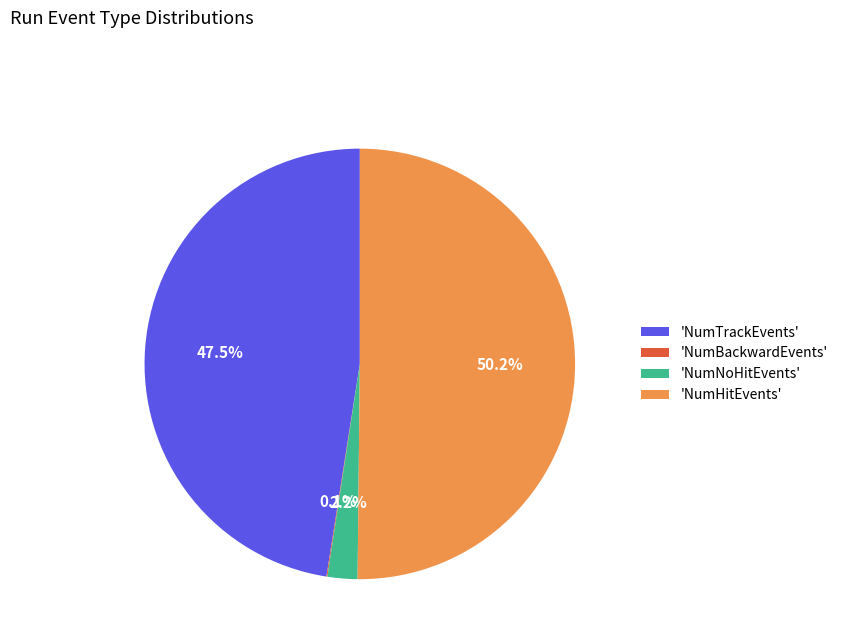

What portion of the pie excludes 'NumNoHitEvents'?

97.8%